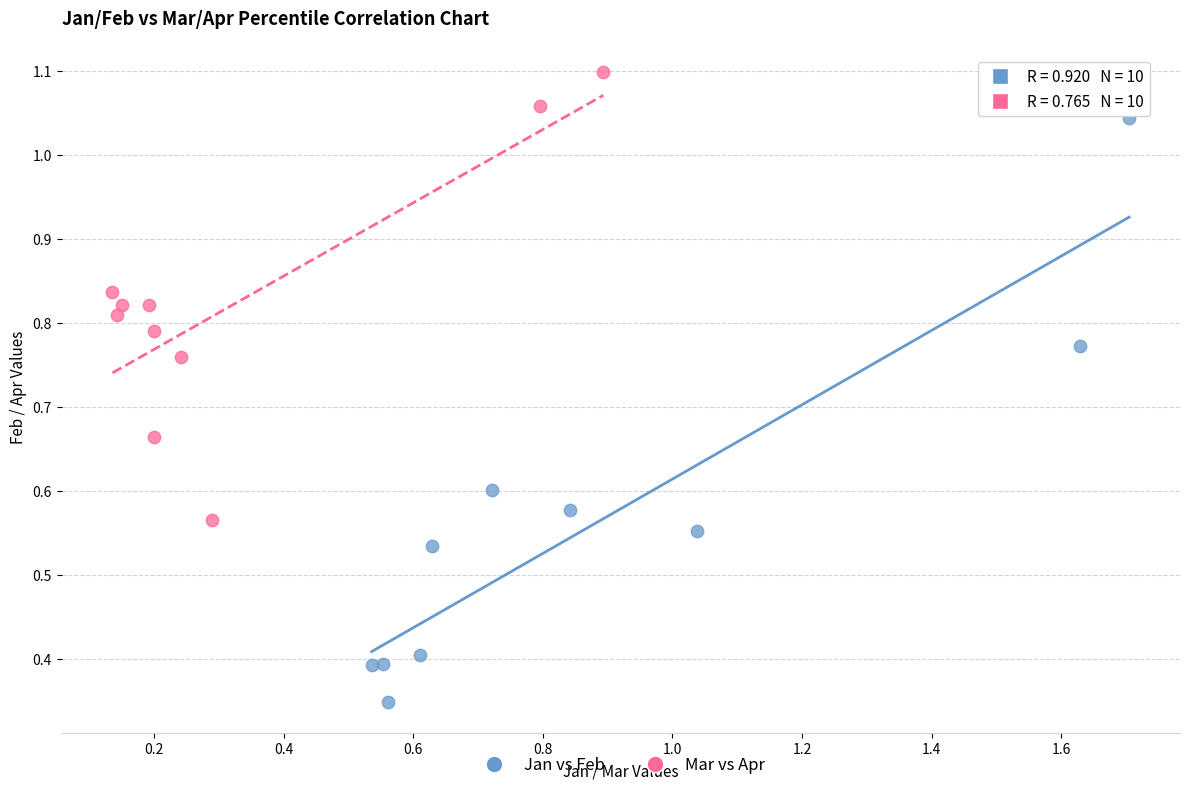

What are all the series names shown in the legend?

Jan vs Feb, Mar vs Apr